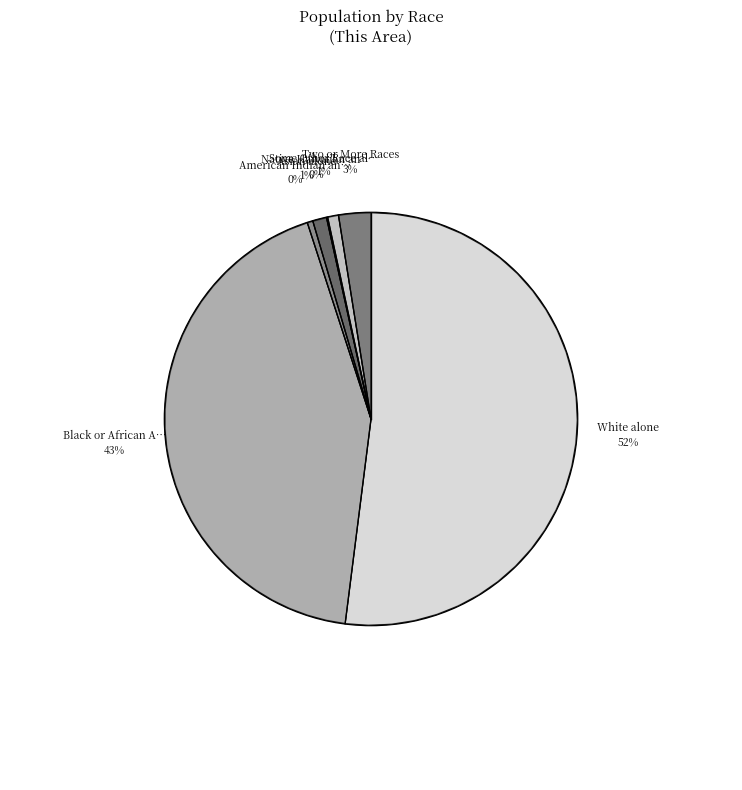

Count the number of slices in the pie.

7